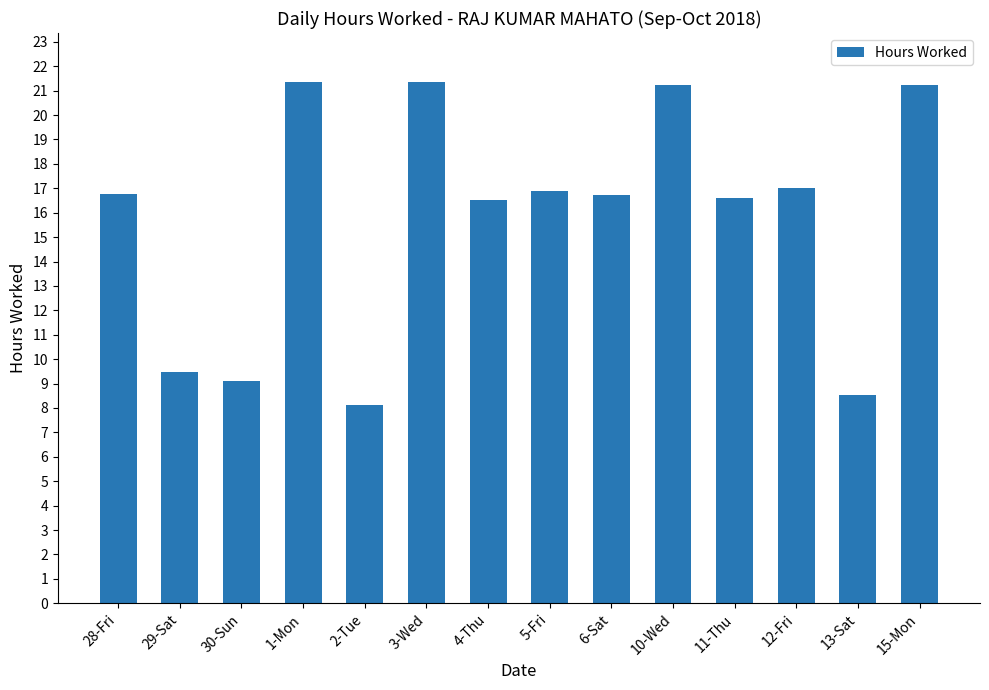

What is the minimum value shown in the chart?

8.1